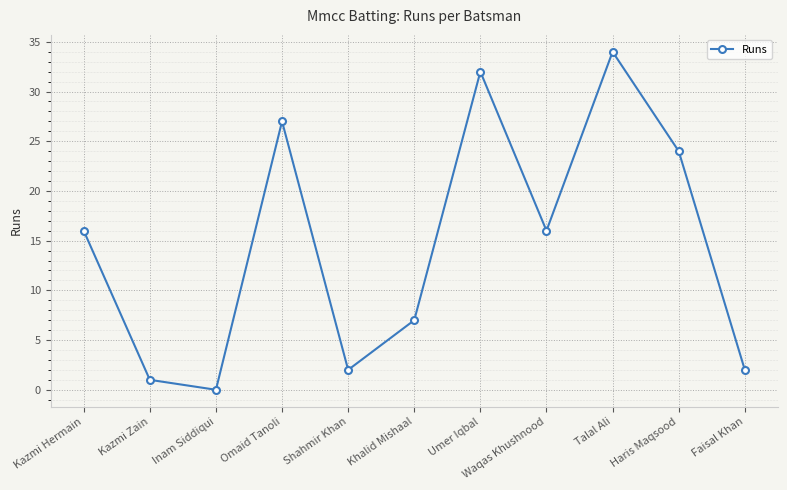

Count the number of data series in this chart.

1